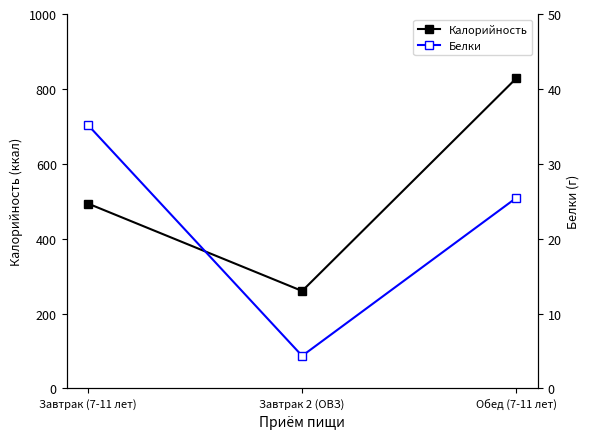

The value of Калорийность at Завтрак 2 (ОВЗ) is 389.4. True or false?

False